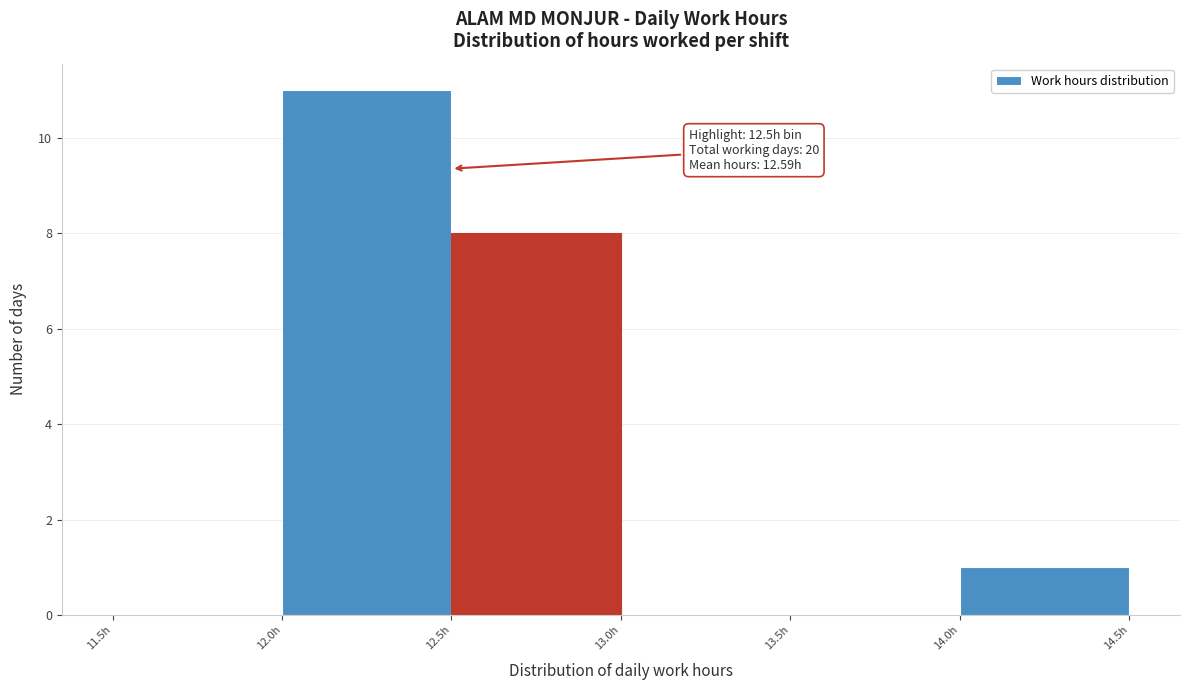

Over which range of the x-axis is the bar tallest?

12.0 to 12.5